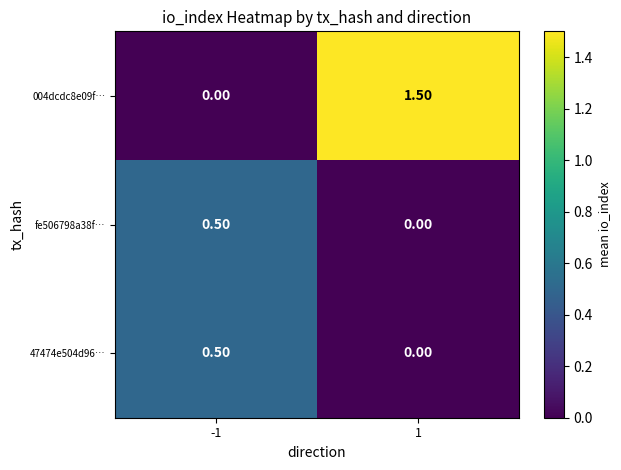

What is the total value across all series at -1?

1.0